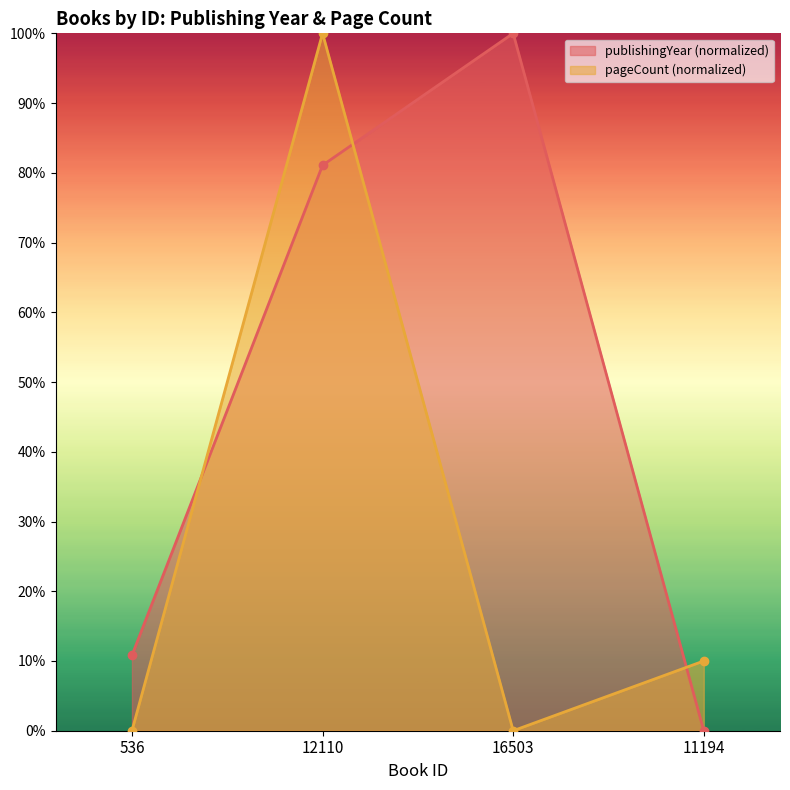

Does the chart display data point markers on the line(s)?

Yes